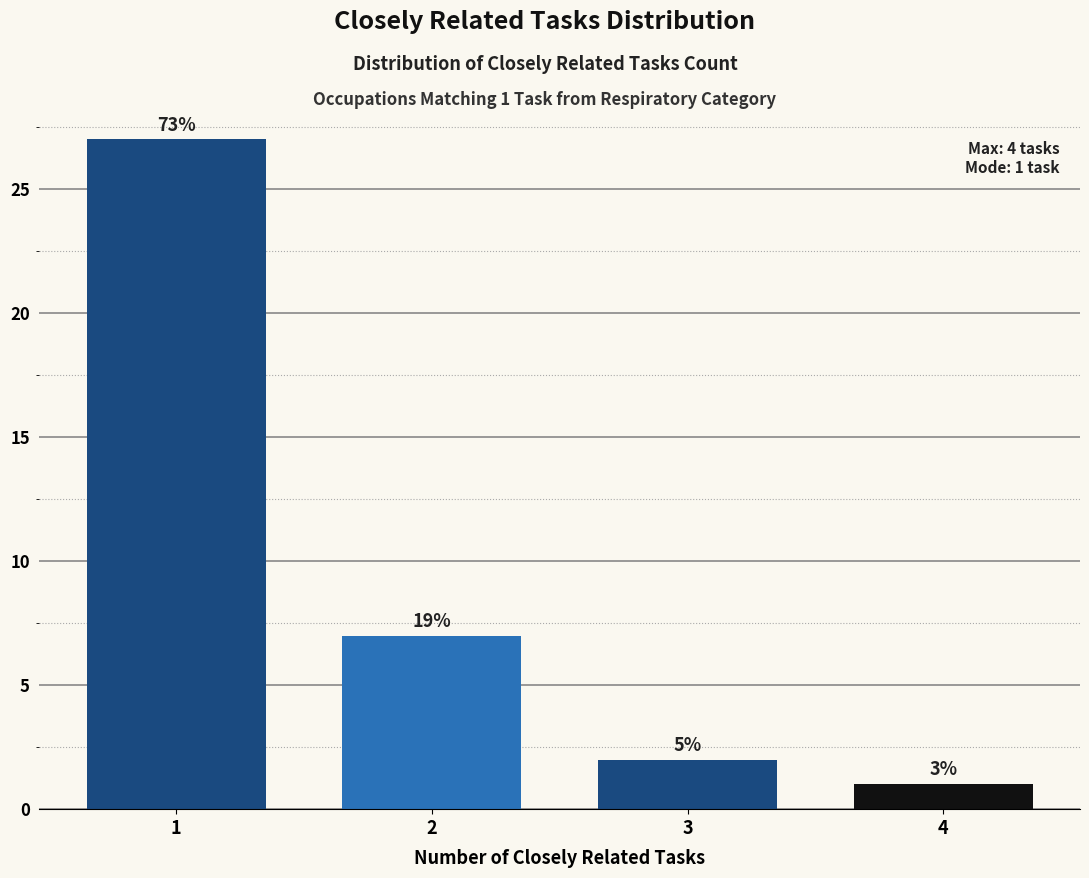

How many bars are there in total?

4